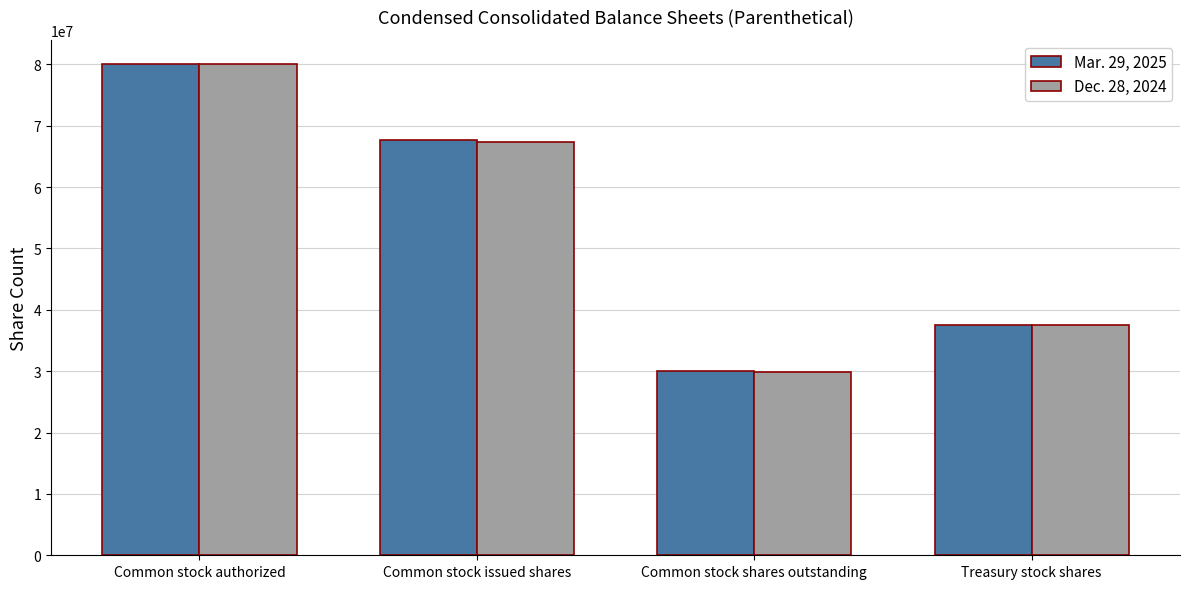

Reading left to right, transcribe all the data shown in this chart.

Mar. 29, 2025: 80000000	67673284	30074128	37599156
Dec. 28, 2024: 80000000	67414115	29814959	37599156